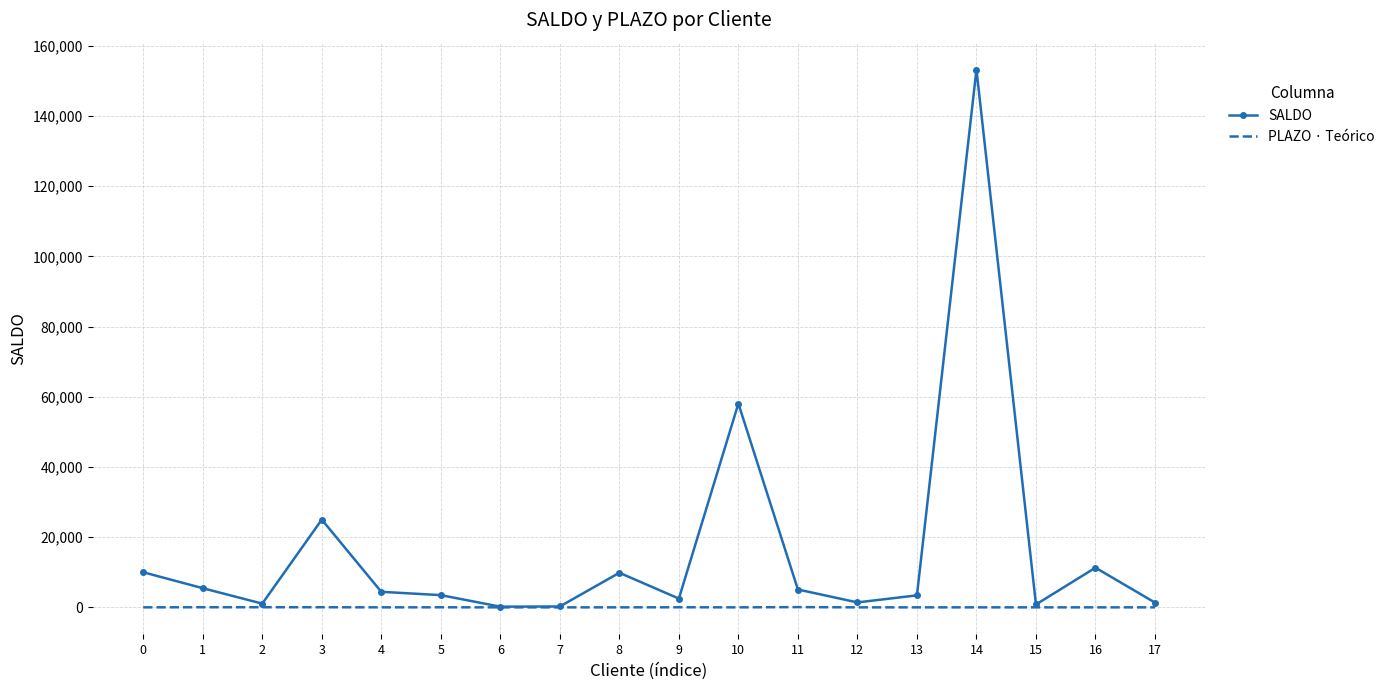

At which category is the sum across all series the highest?

14